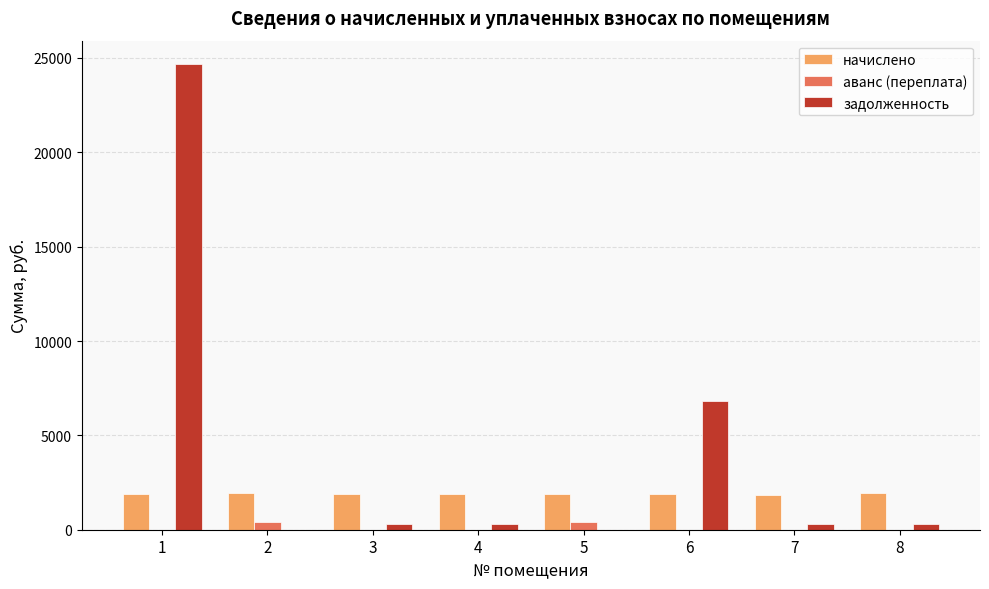

How many data points in аванс (переплата) are above 0?

2